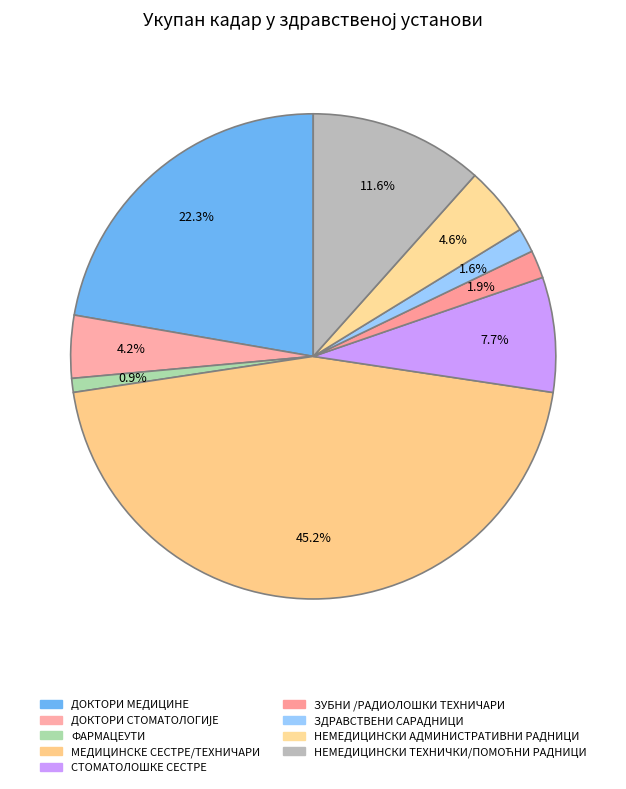

What percentage is NOT represented by СТОМАТОЛОШКЕ СЕСТРЕ?

92.3%